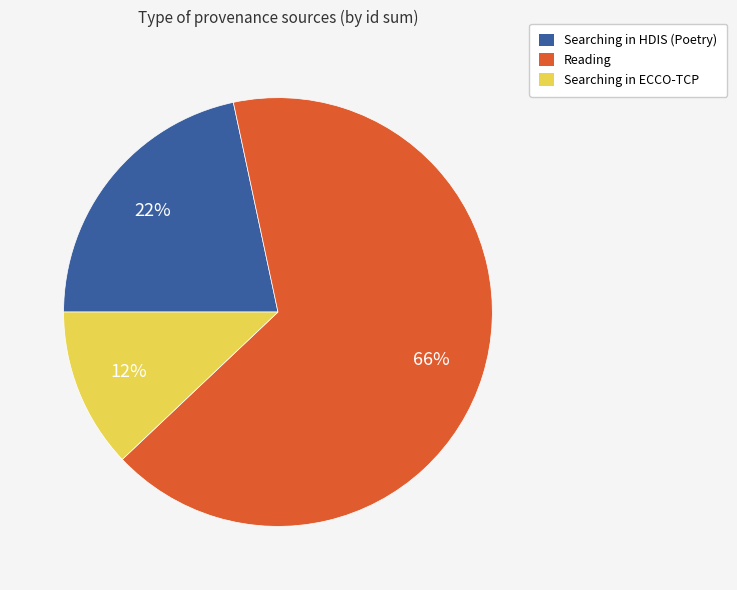

Is there any slice that represents more than half of the pie?

Yes